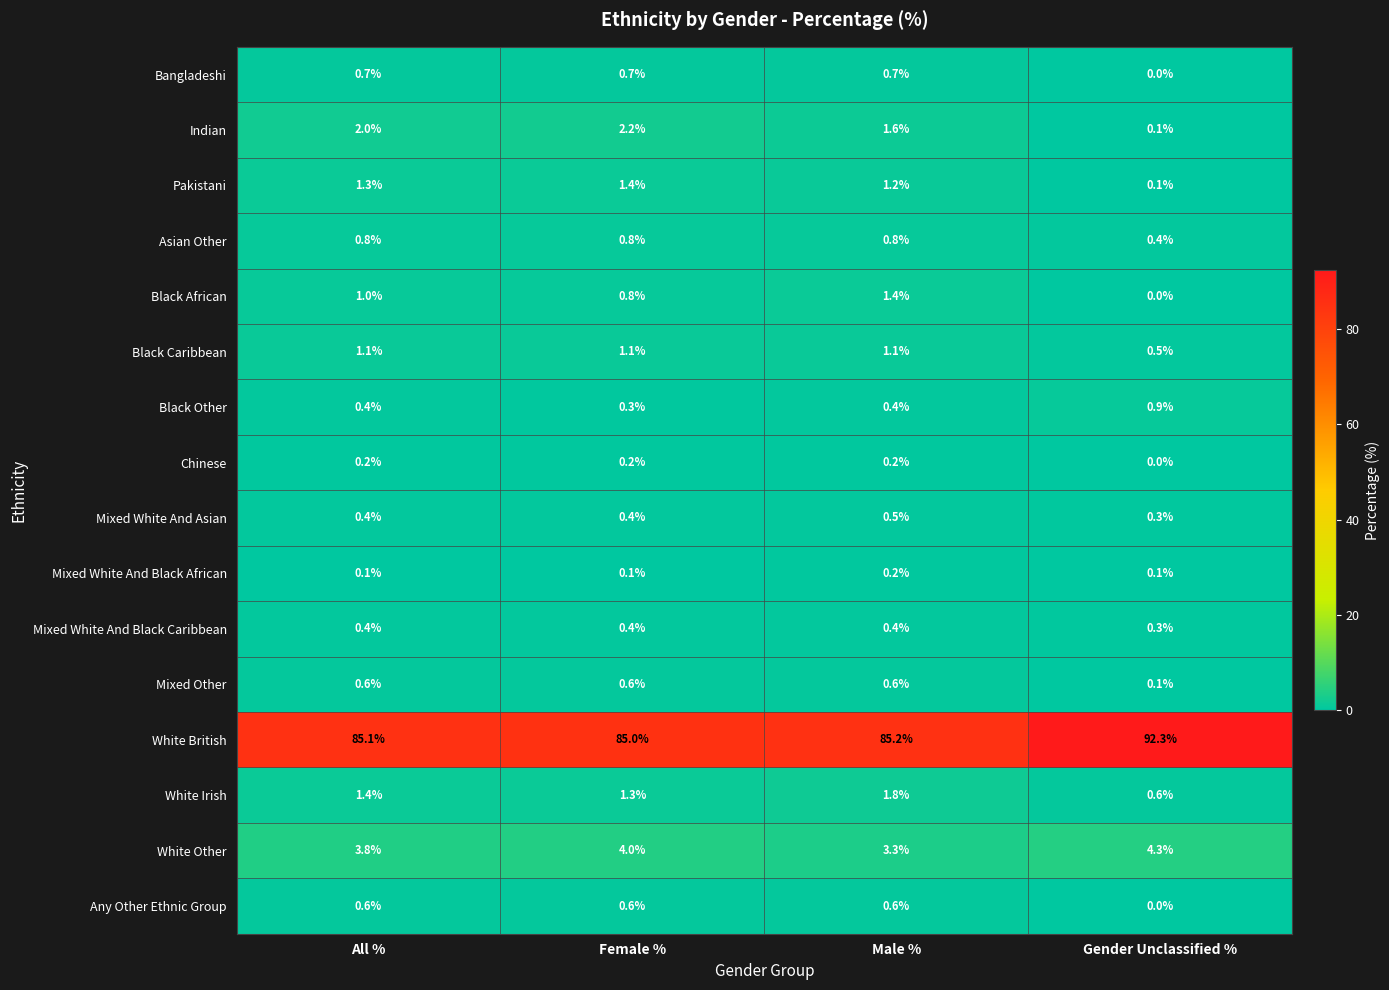

Is the value of Black African at All % greater than the value of Mixed White And Black Caribbean at All %?

Yes